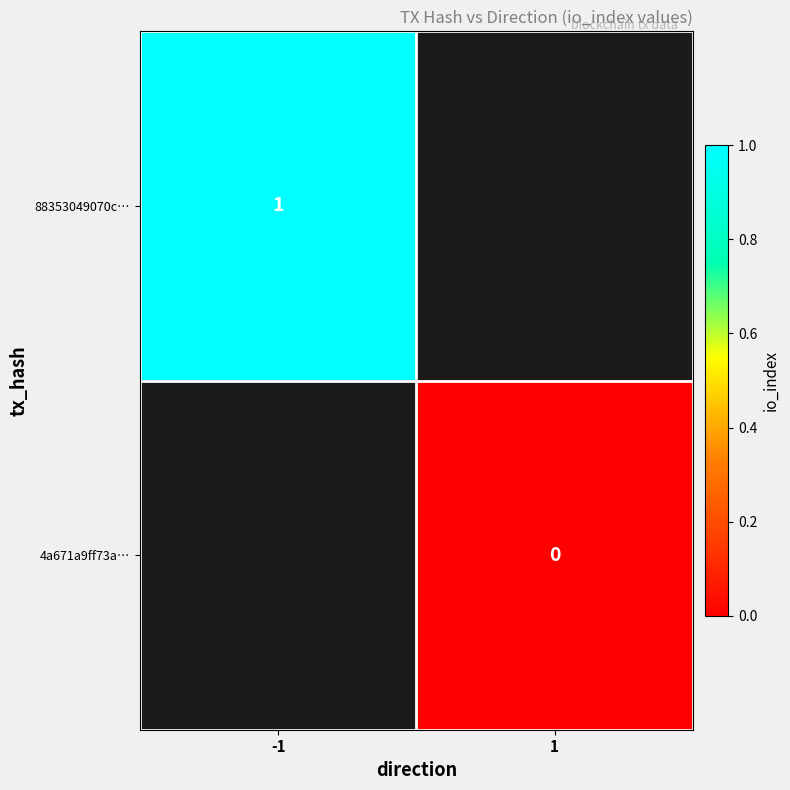

How many data points does each series have?

2